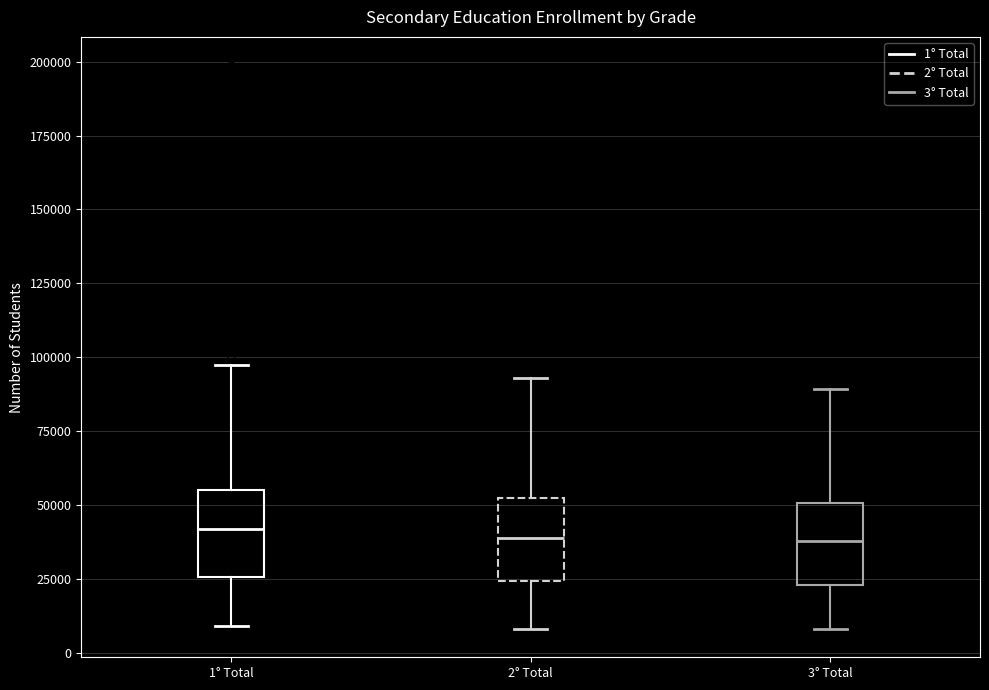

Where does the median line of the box for 3° Total sit on the y-axis? The values are not printed on the chart, so give them approximately, as read against the axis.

40000